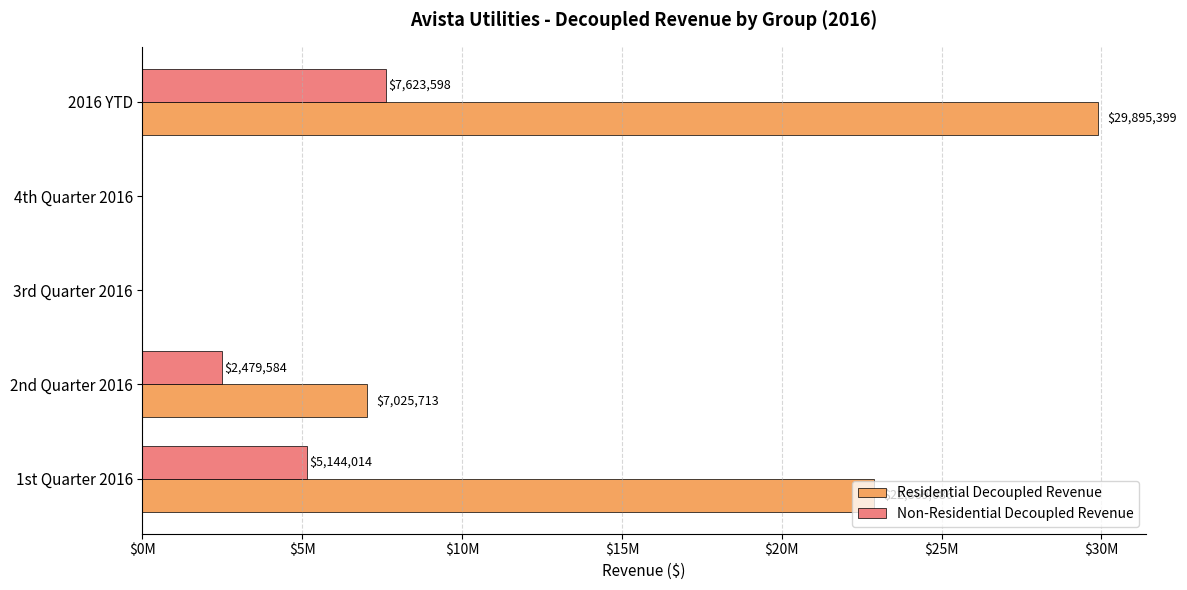

How many bars are there in total?

10